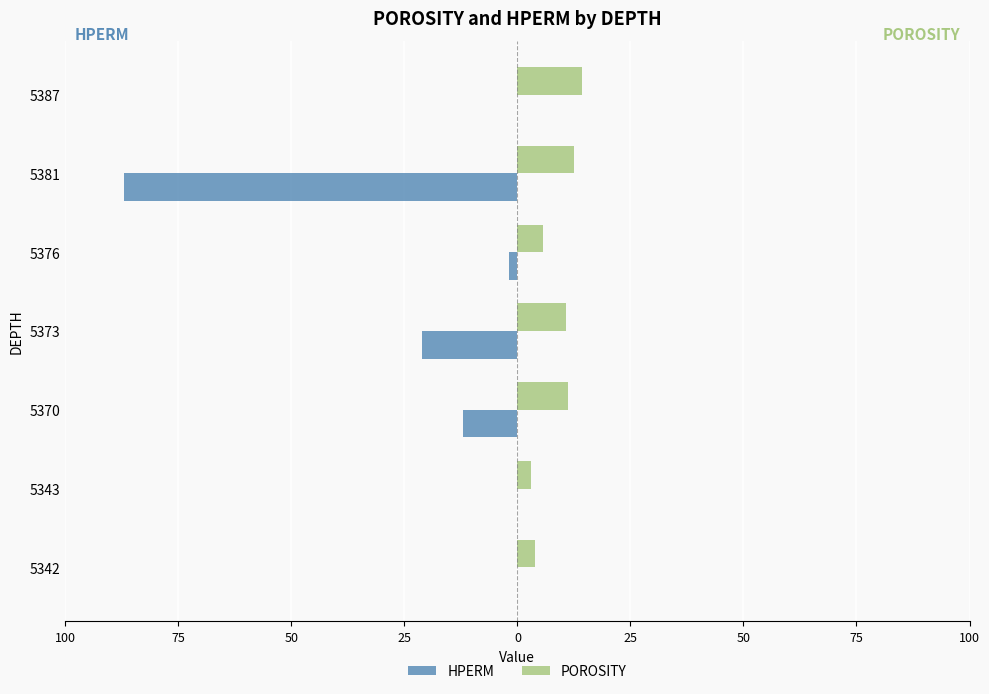

What are all the series names shown in the legend?

HPERM, POROSITY